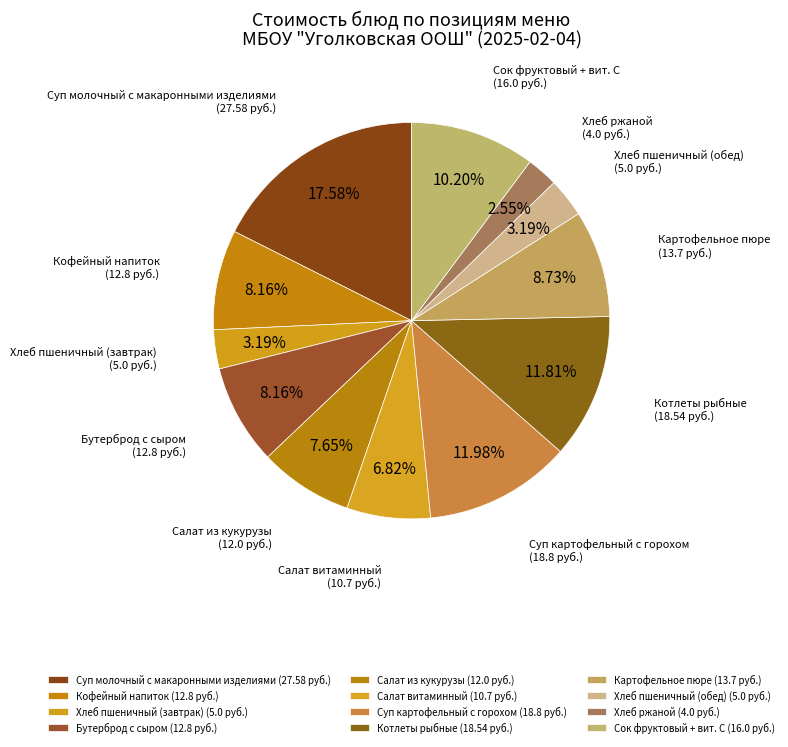

Count the number of slices in the pie.

12